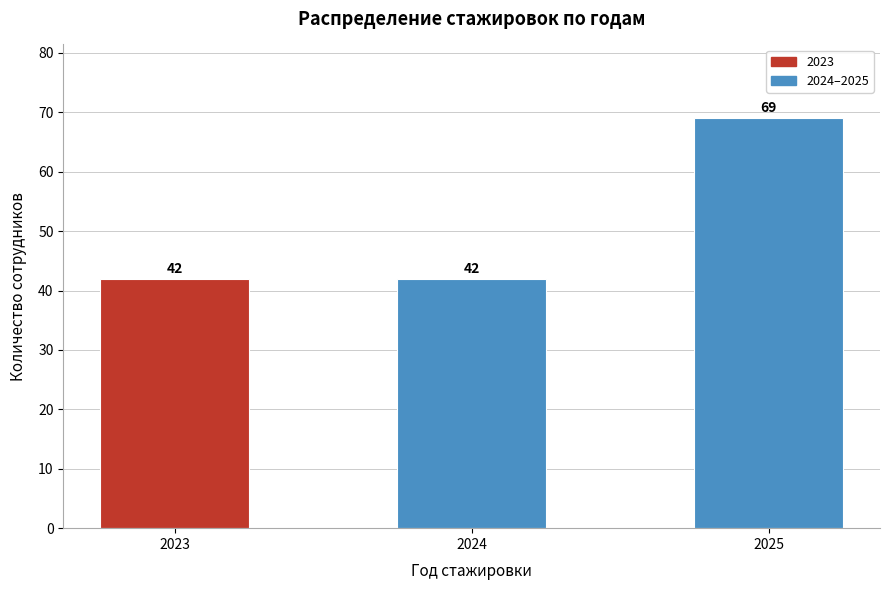

Reading left to right, transcribe all the data shown in this chart.

2023=42	2024=42	2025=69